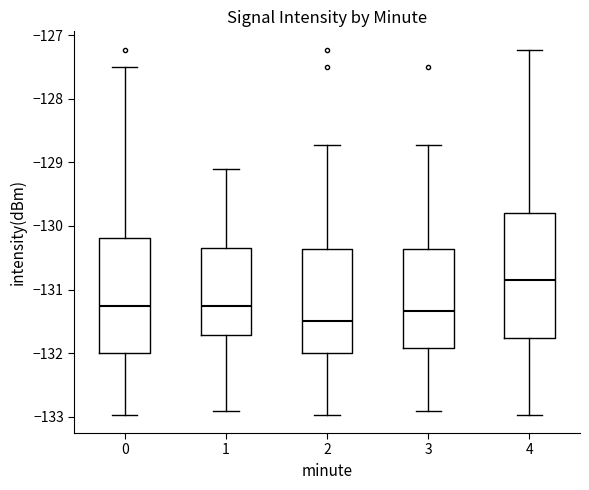

Reading left to right, transcribe this box plot: for each box, give where its median line is, the range the box spans, and where its two whiskers end, as read against the y-axis. The values are not printed on the chart, so give them approximately, as read against the axis.

0: median -131.3, box -132.0 to -130.2, whiskers -133.0 to -127.5
1: median -131.3, box -131.7 to -130.3, whiskers -132.9 to -129.1
2: median -131.5, box -132.0 to -130.4, whiskers -133.0 to -128.7
3: median -131.3, box -131.9 to -130.4, whiskers -132.9 to -128.7
4: median -130.8, box -131.8 to -129.8, whiskers -133.0 to -127.2